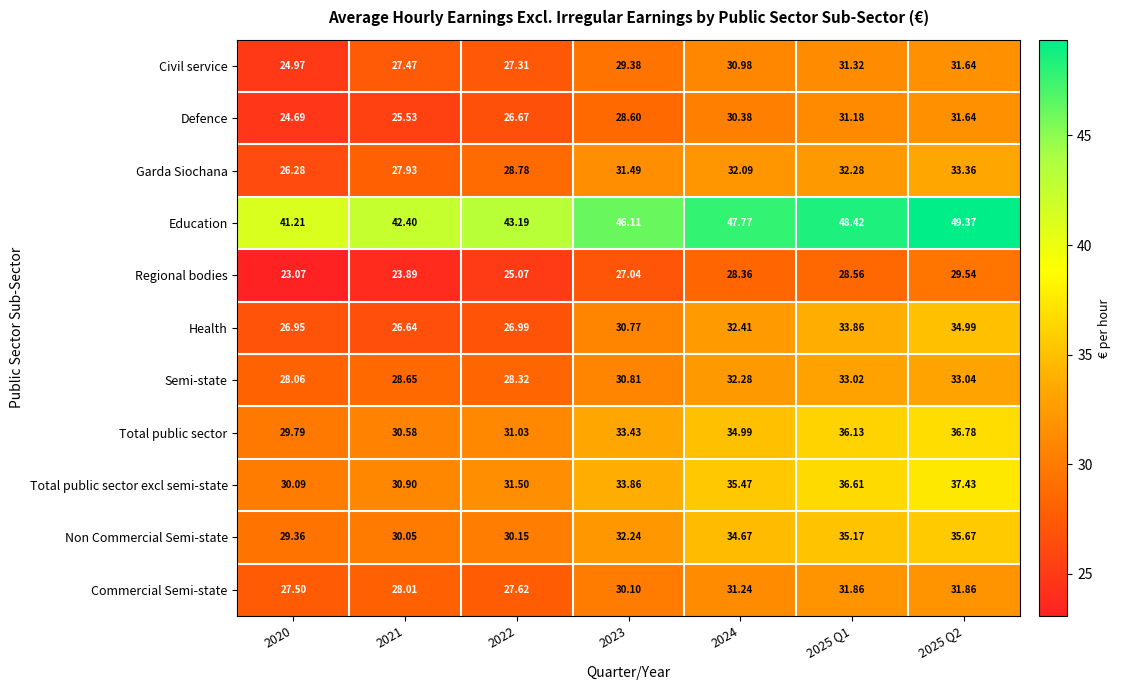

Between 2023 and 2025 Q1, which series saw the biggest shift?

Health